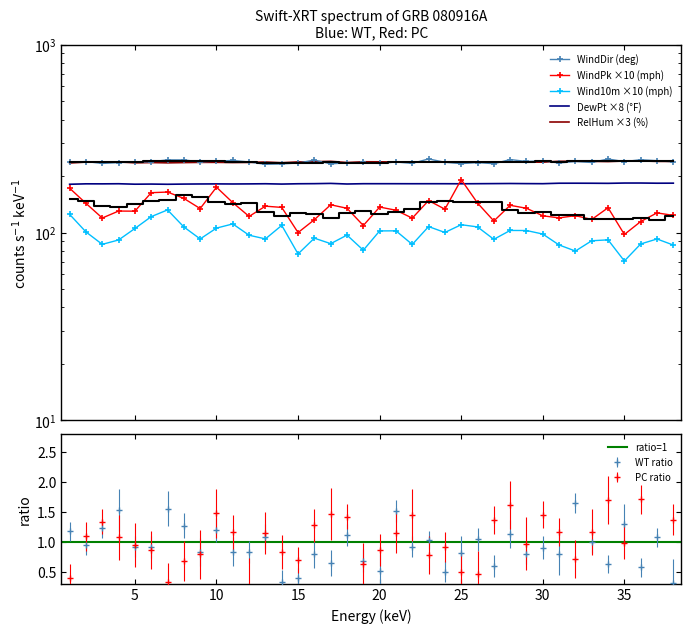

The value of Wind10m (mph) at 12 is 96.9. True or false?

True